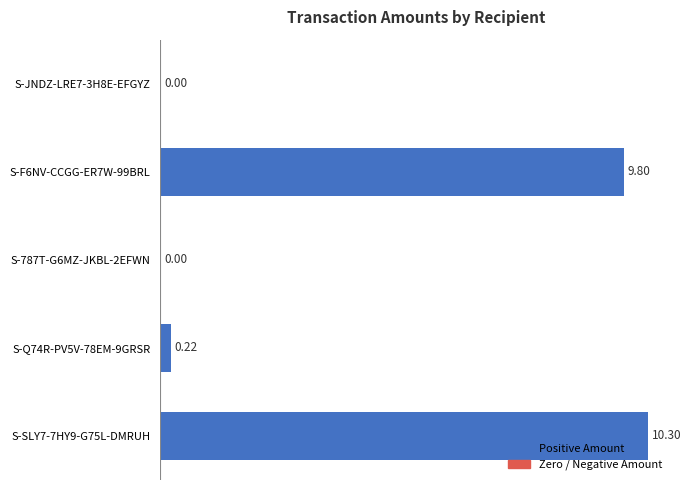

What is the change in value from S-F6NV-CCGG-ER7W-99BRL to S-787T-G6MZ-JKBL-2EFWN?

-9.8